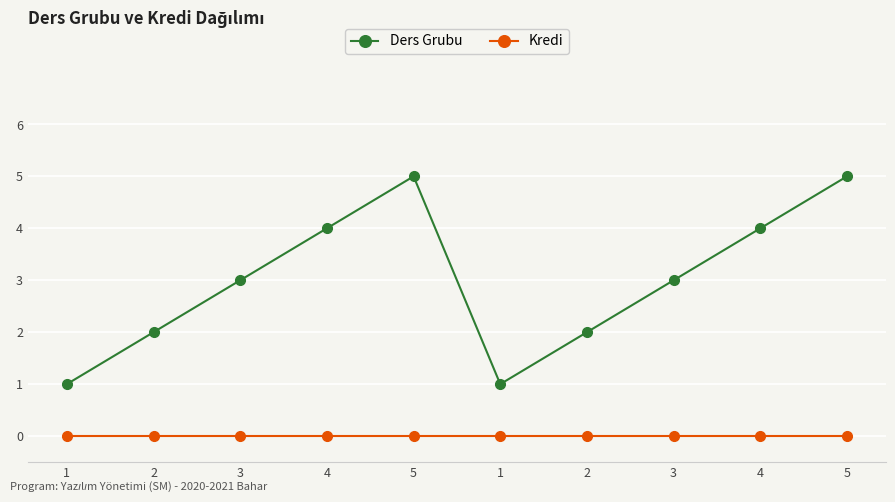

What is the label of the 2nd point from the left?

2